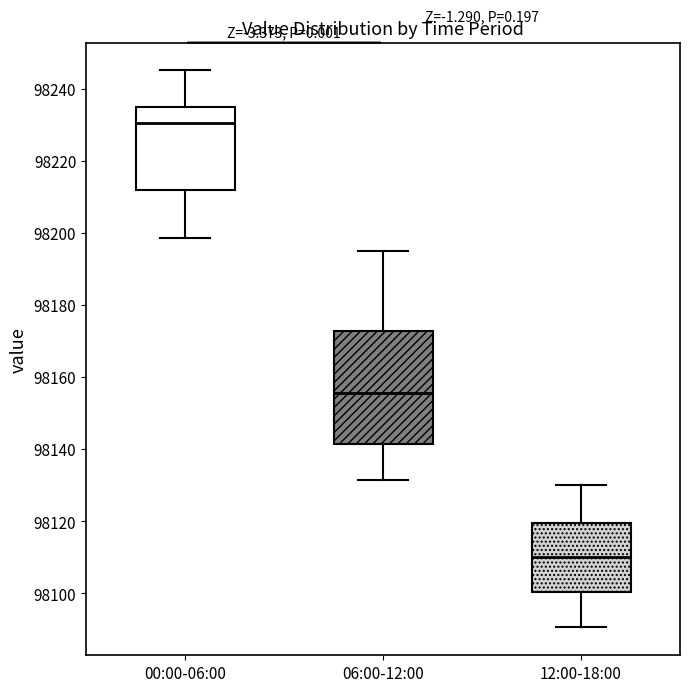

Which box is the tallest, from its lower edge to its upper edge?

06:00-12:00